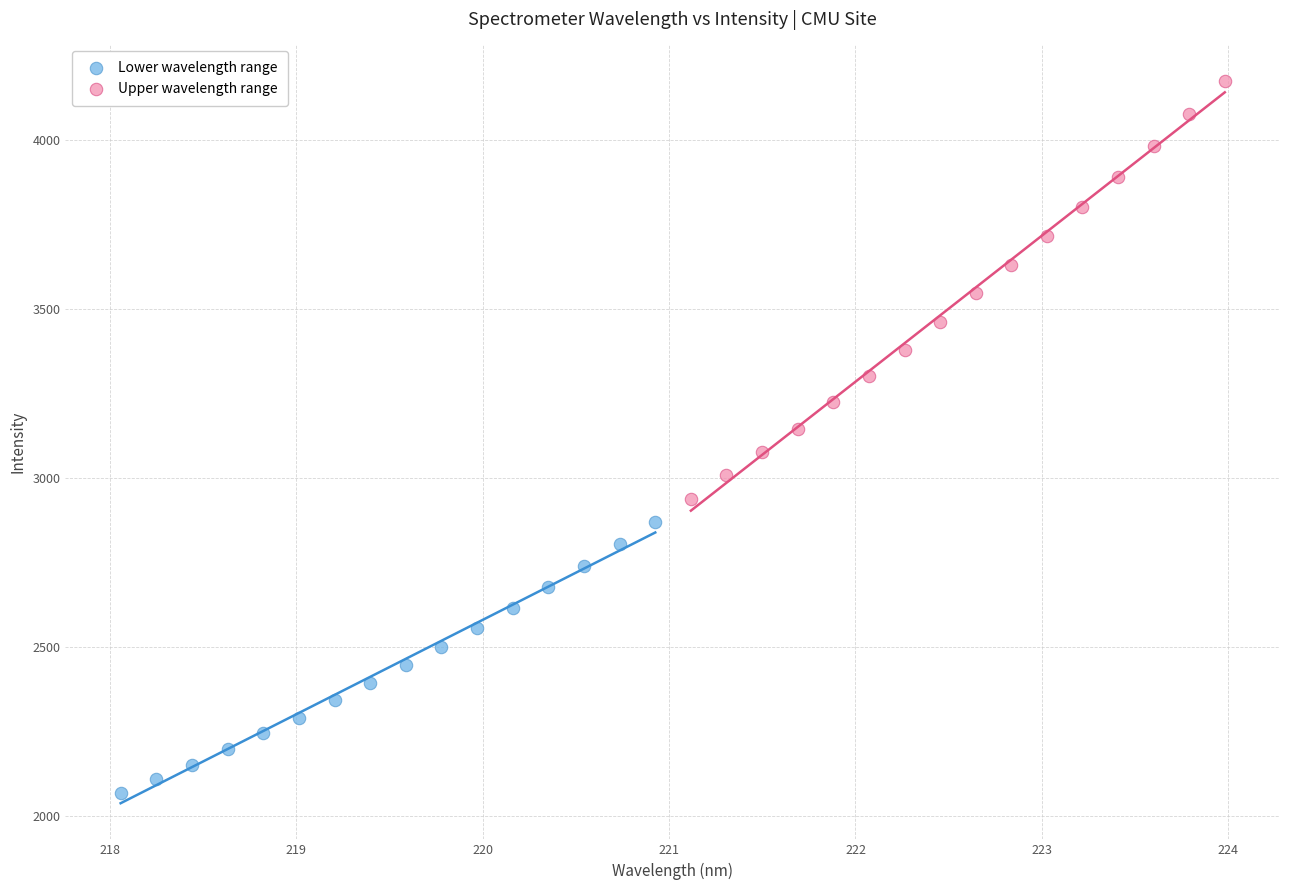

Which series contains the lowest Y value?

Lower wavelength range